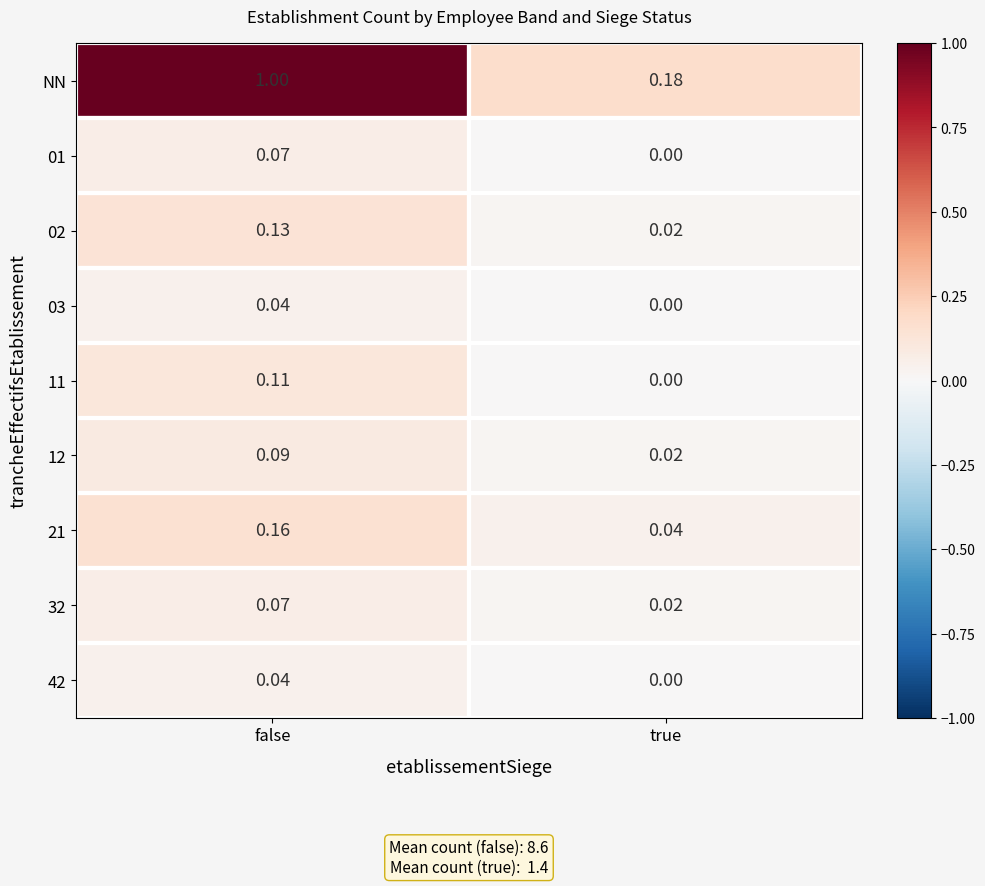

What is the total value across all series at false?

1.7